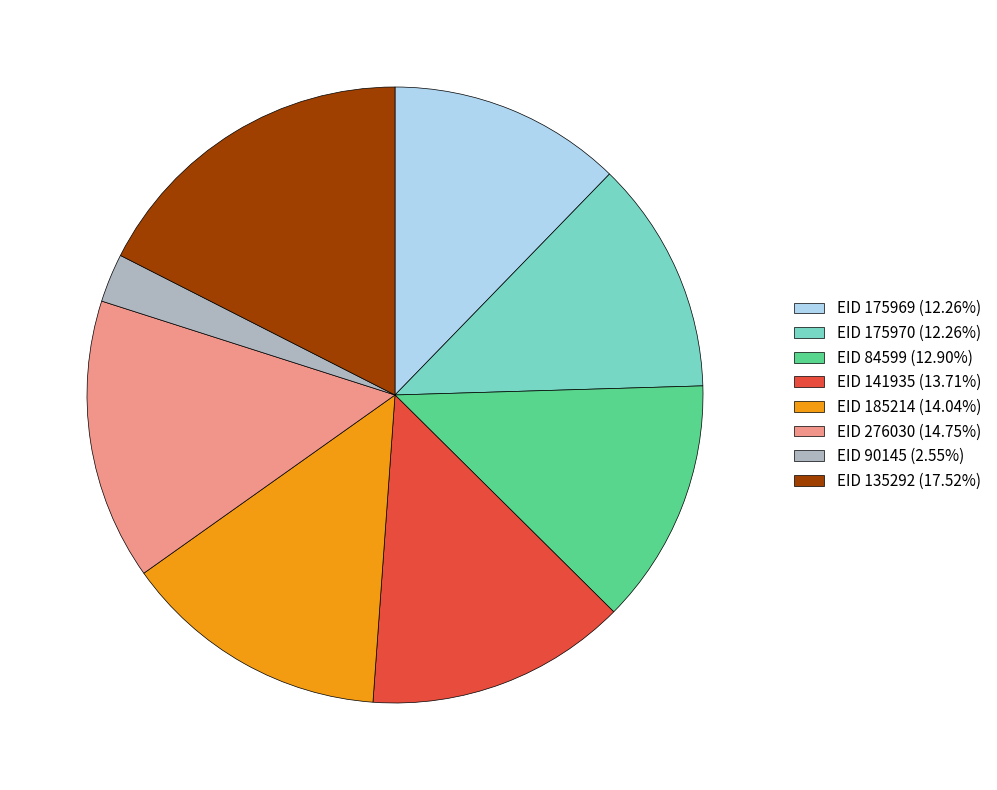

Is it true that EID 276030 is 20% of the pie?

False